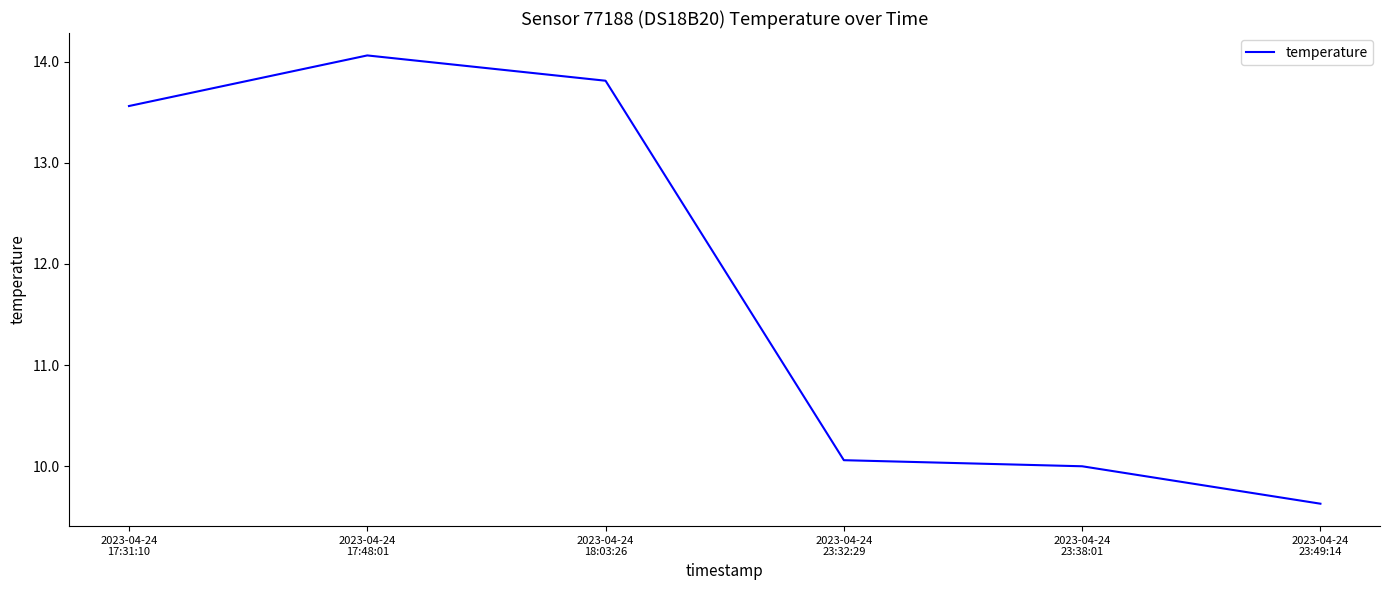

True or false: the data shows 13.6 at 2023-04-24
17:31:10.

True